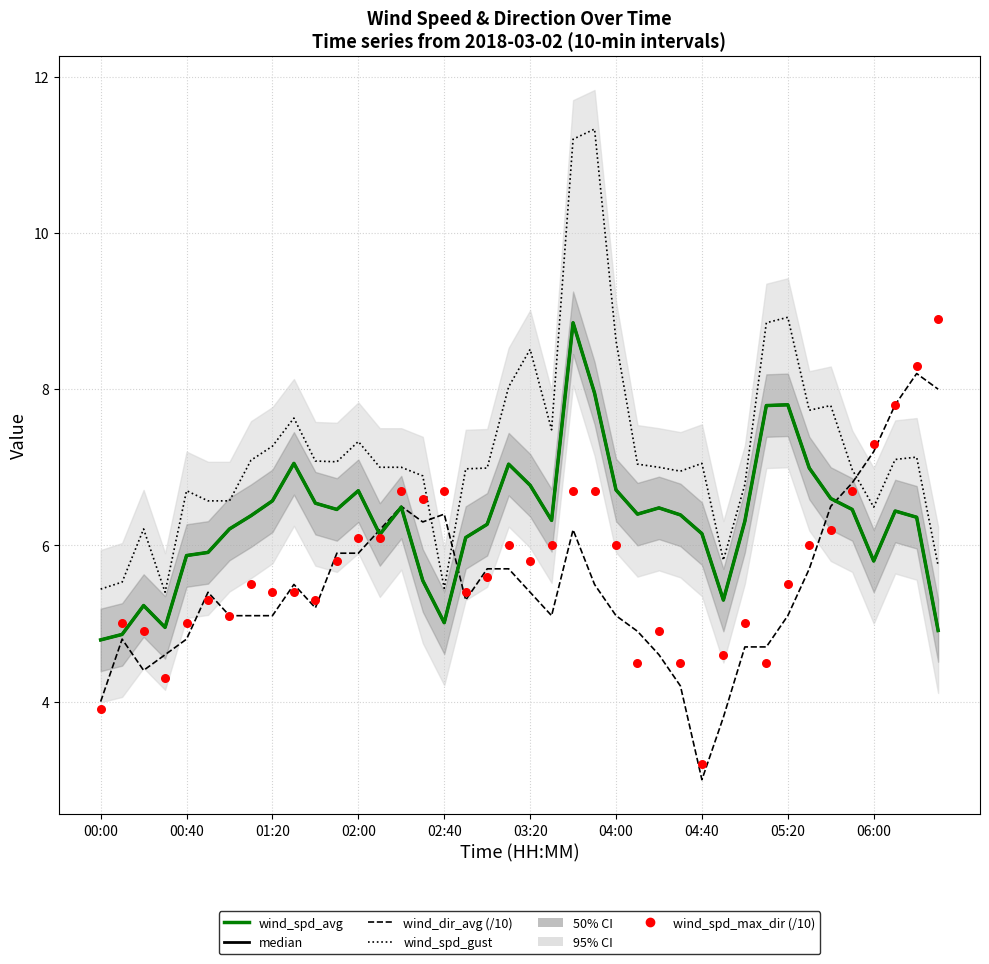

What is the total value across all series at 23?

39.4